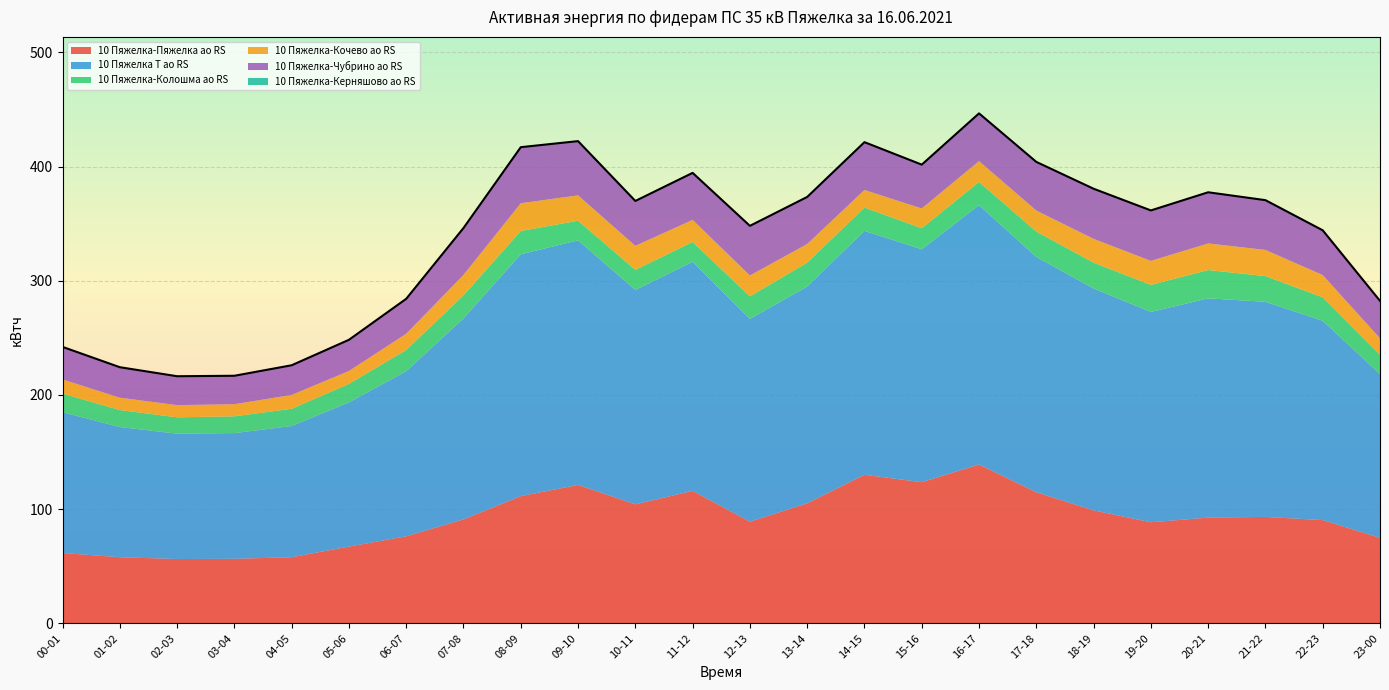

What are all the series names shown in the legend?

10 Пяжелка-Пяжелка ао RS, 10 Пяжелка Т ао RS, 10 Пяжелка-Колошма ао RS, 10 Пяжелка-Кочево ао RS, 10 Пяжелка-Чубрино ао RS, 10 Пяжелка-Керняшово ао RS